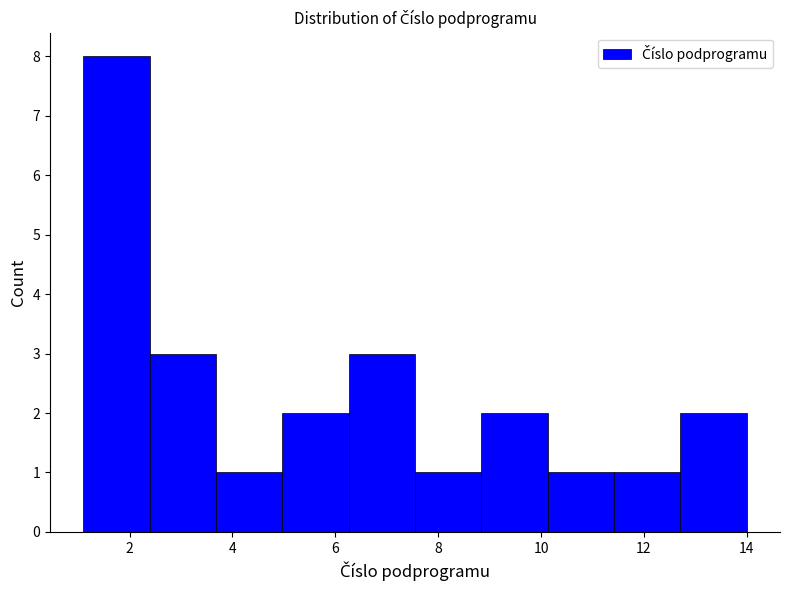

Reading left to right, transcribe this chart: for each bar, give the range it covers on the x-axis and its height. Neither the bar edges nor the heights are printed on the chart, so give them approximately, as read against the axes.

1.2 to 2.4: 8
2.4 to 3.6: 3
3.6 to 5.0: 1
5.0 to 6.2: 2
6.2 to 7.6: 3
7.6 to 8.8: 1
8.8 to 10.2: 2
10.2 to 11.4: 1
11.4 to 12.8: 1
12.8 to 14.0: 2